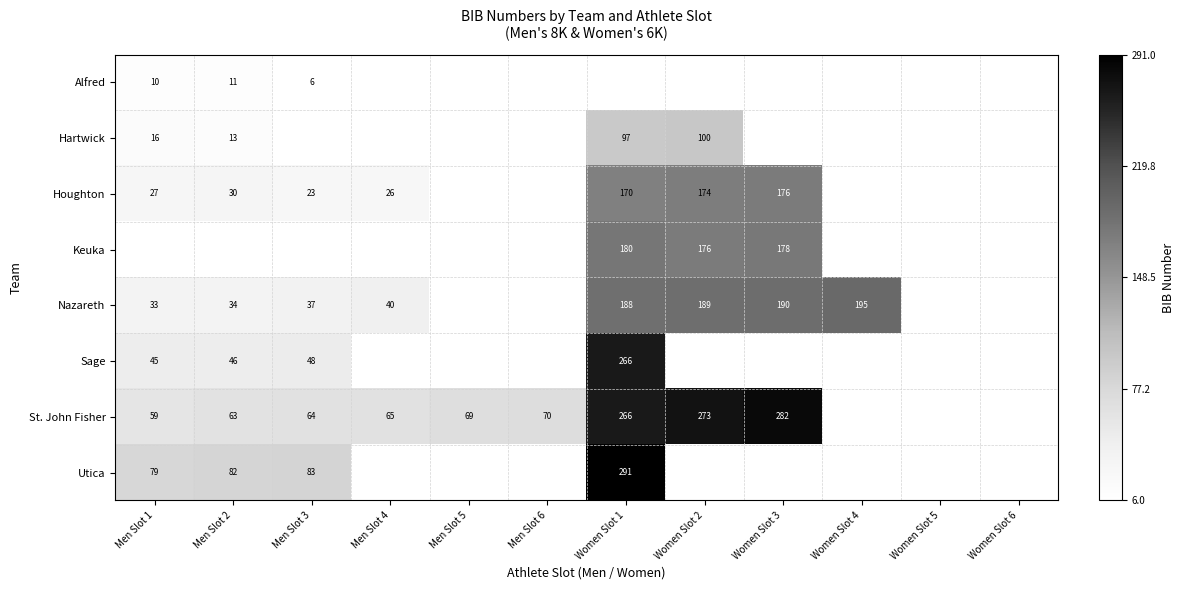

True or false: St. John Fisher has a value of 429 at Women Slot 1.

False